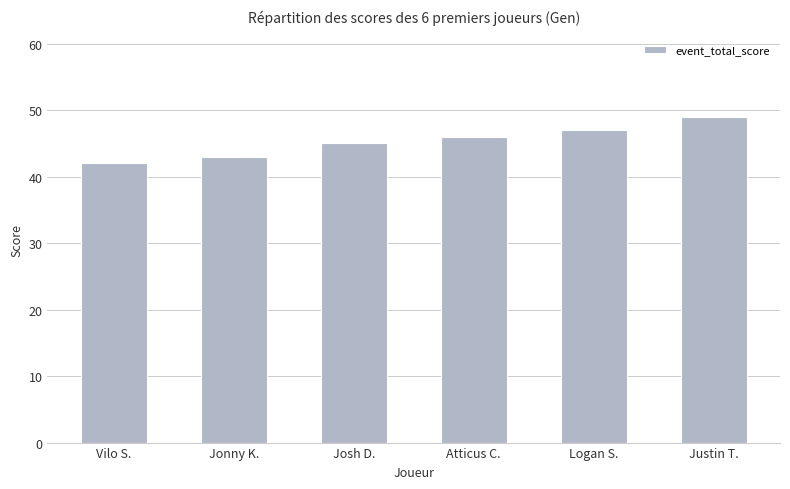

How many bars are there in total?

6